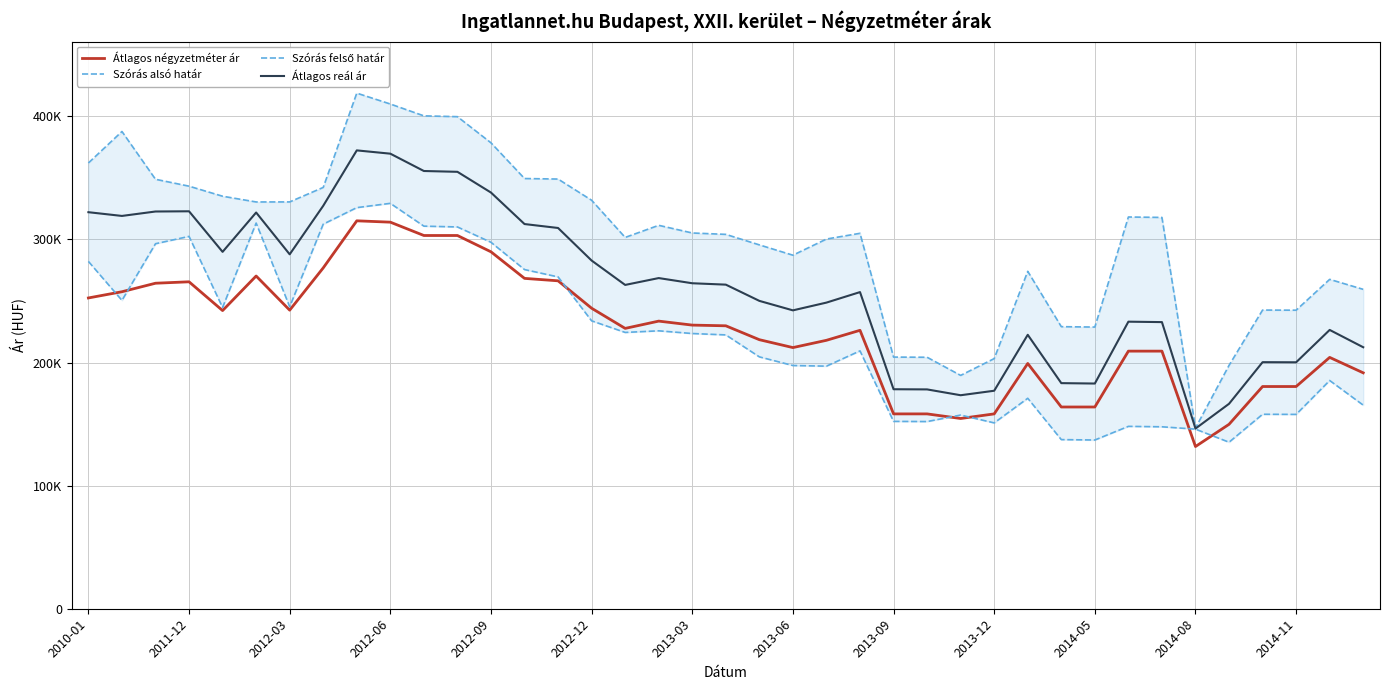

What is the spread (max minus min) of values at 20?

90956